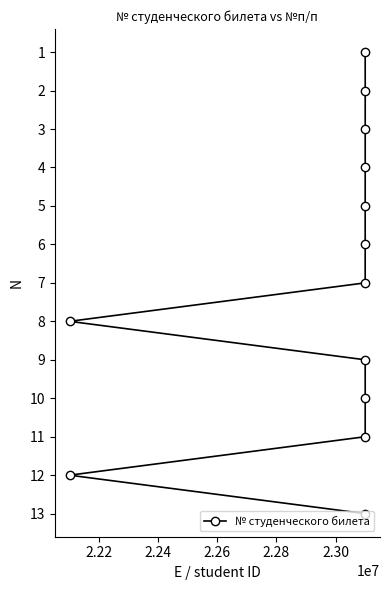

How many series are shown in this chart?

1